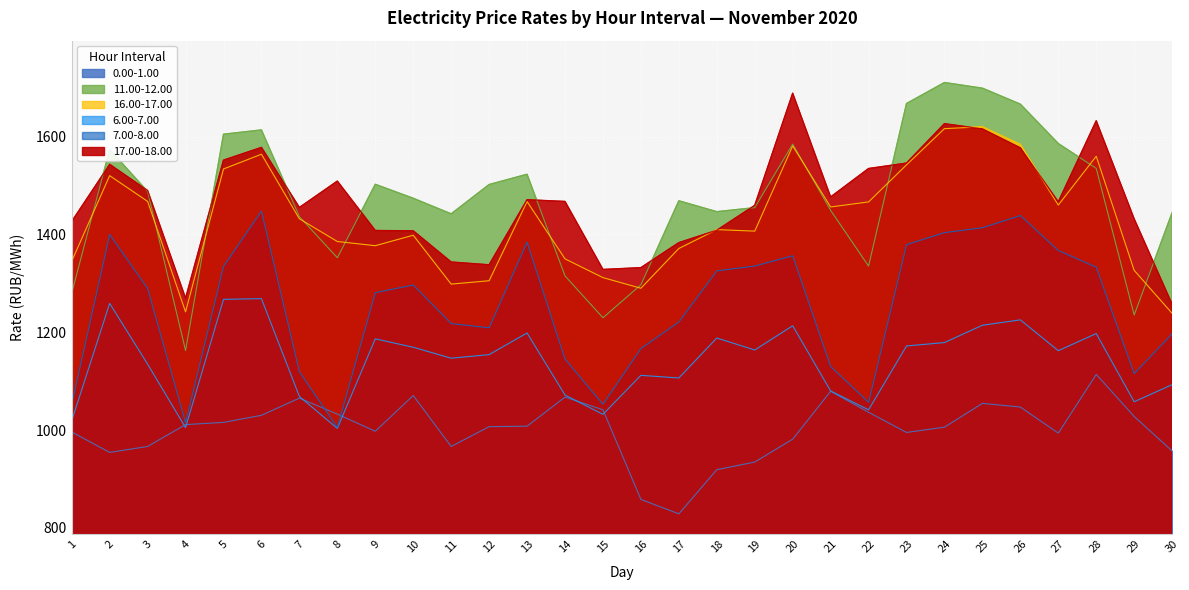

The value of 16.00-17.00 at 25 is 1620.2. True or false?

True